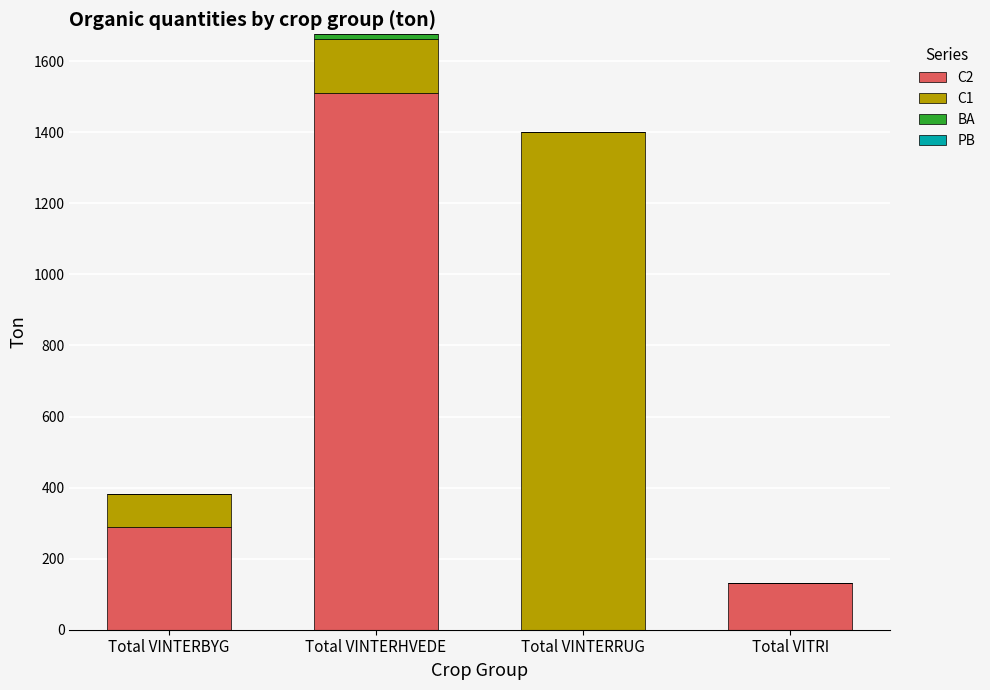

The C2 series shows 98.3 at Total VINTERBYG. True or false?

False